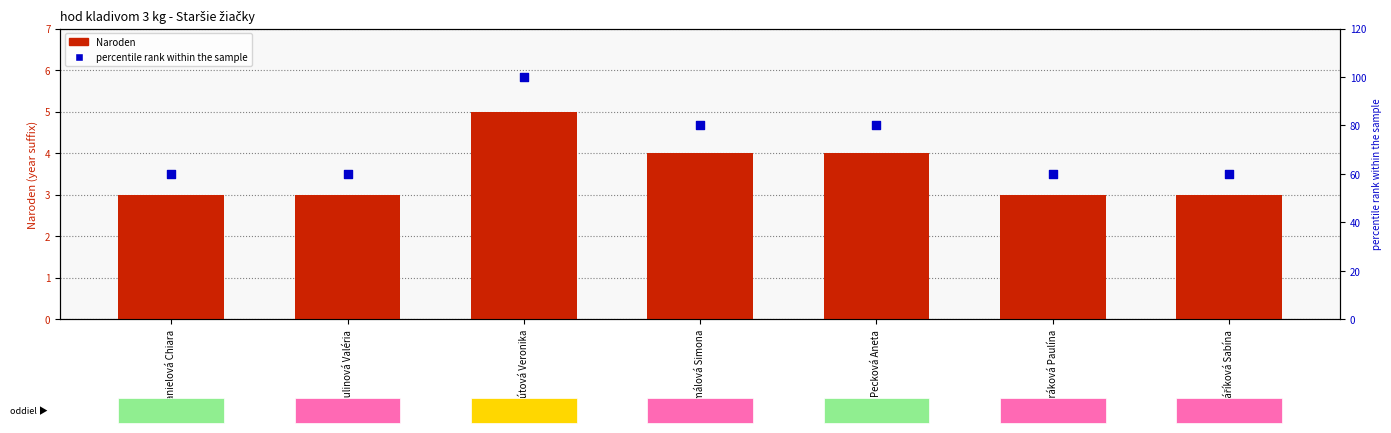

Which series has the largest Y range (max minus min)?

percentile rank within the sample